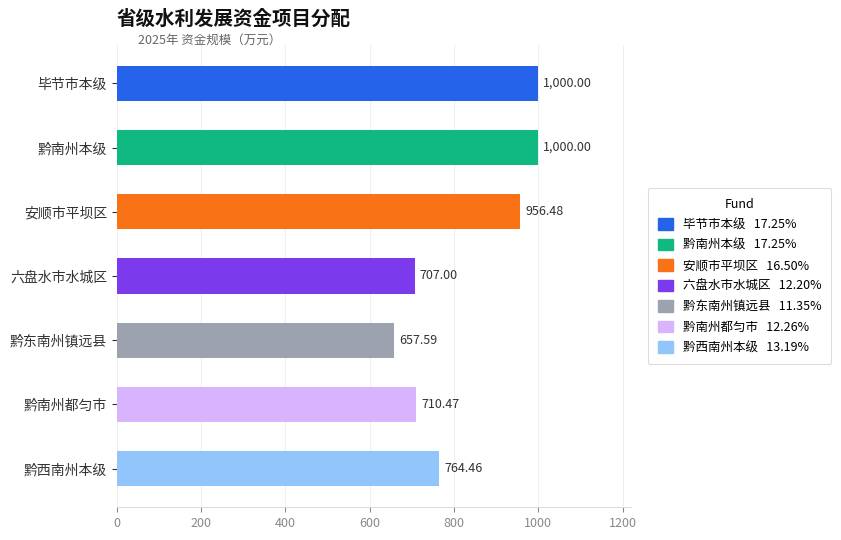

What is the average value?

828.0